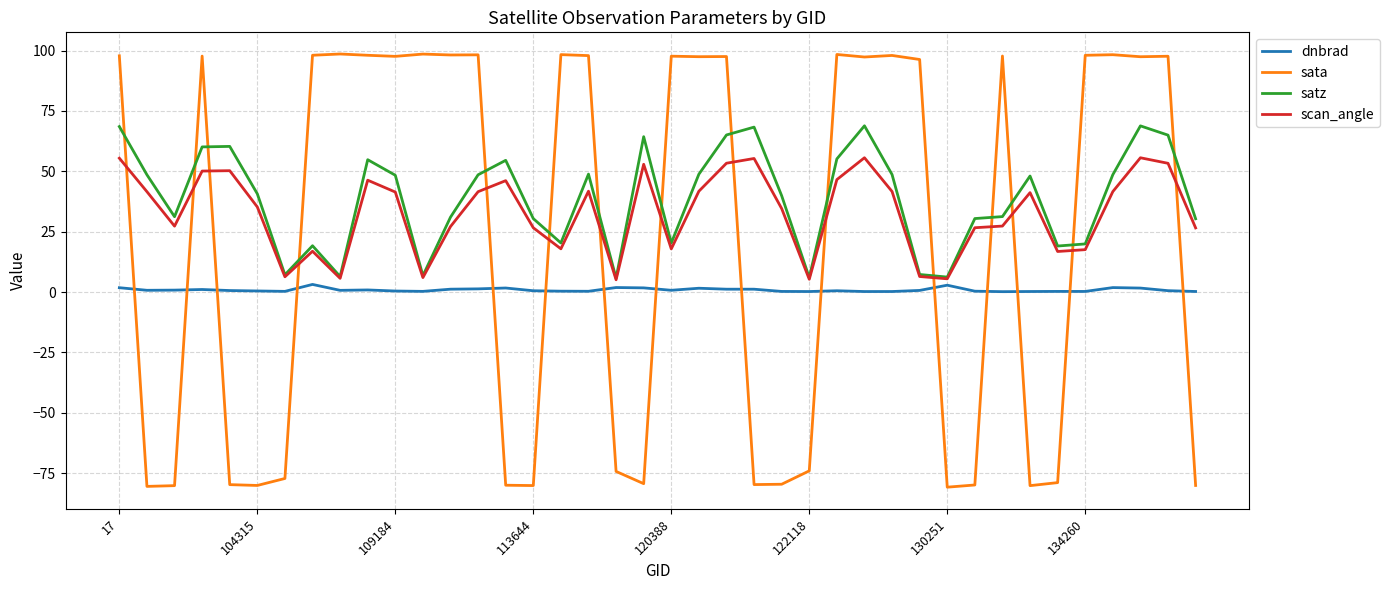

What is the minimum value shown in the chart?

-80.8